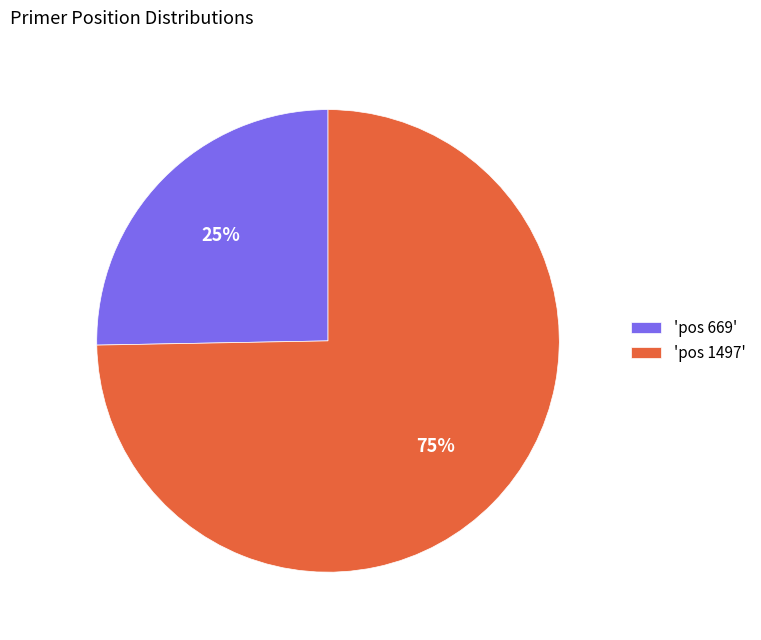

Which category has the biggest portion of the pie?

'pos 1497'